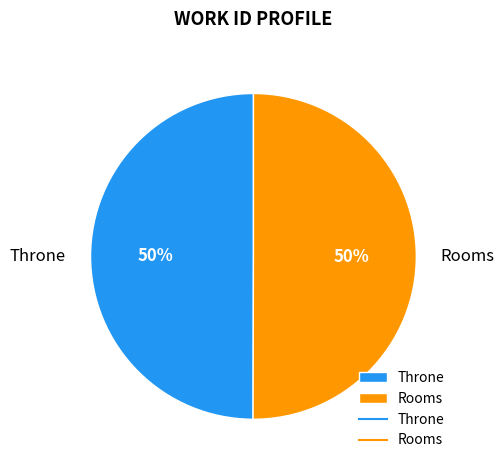

What is the ratio of the value at Throne to the value at Rooms?

1.0